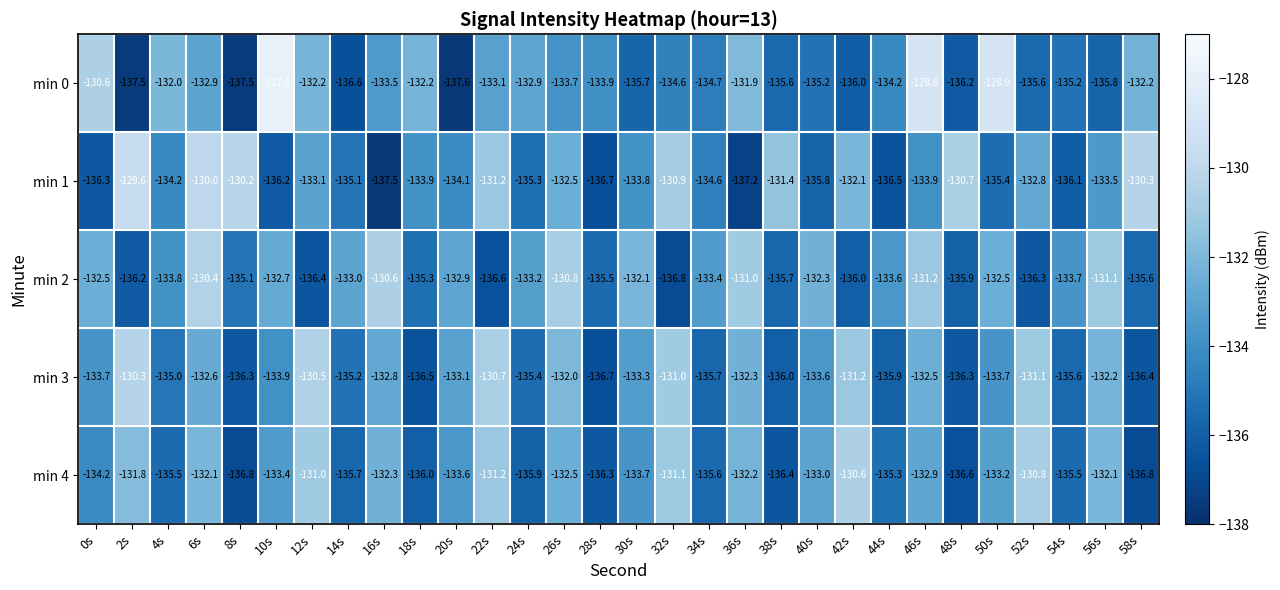

How many distinct data groups are displayed?

5